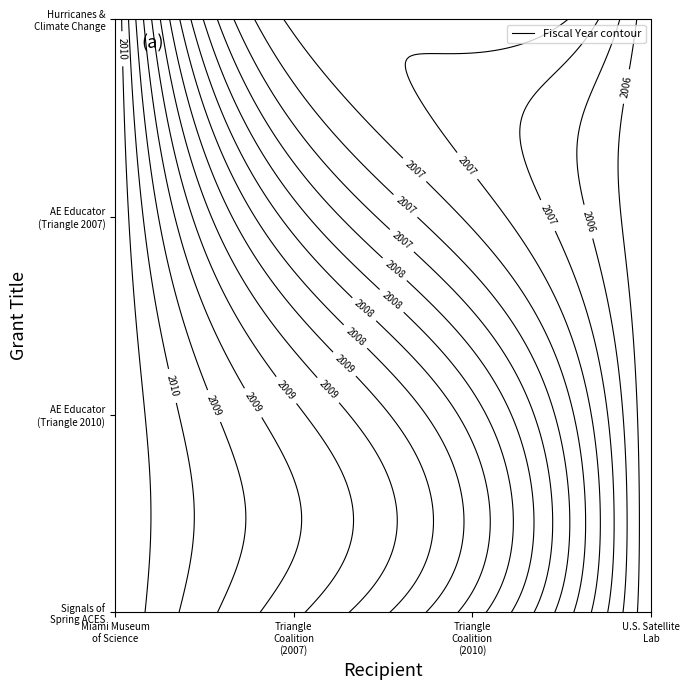

True or false: Albert Einstein Educator (Triangle 2010) has a value of 2010 at Albert Einstein Educator (Triangle 2010).

True